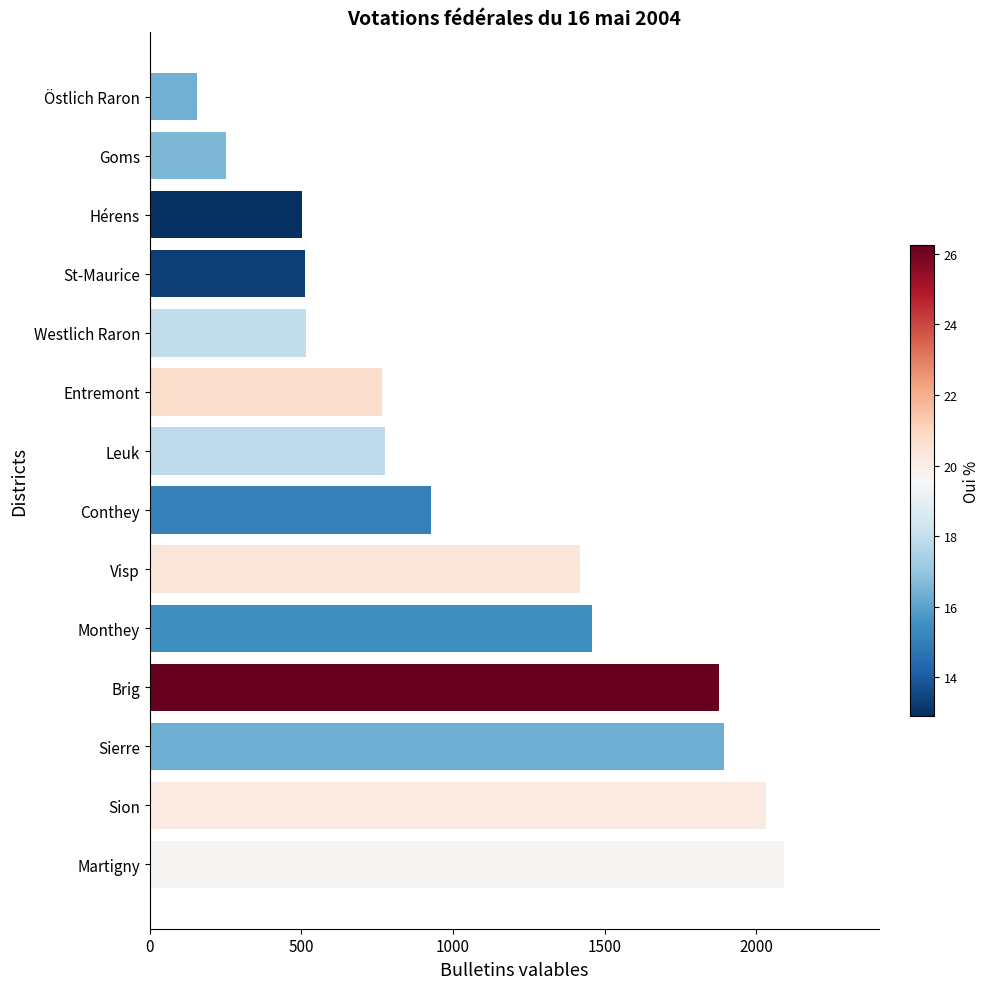

Which has a higher value, Entremont or Sion?

Sion